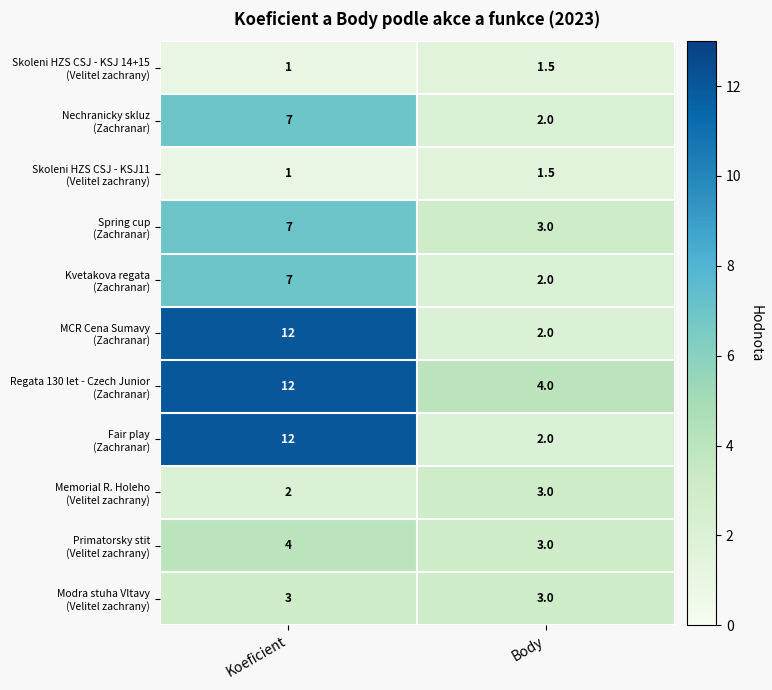

What is the spread (max minus min) of values at Body?

2.5